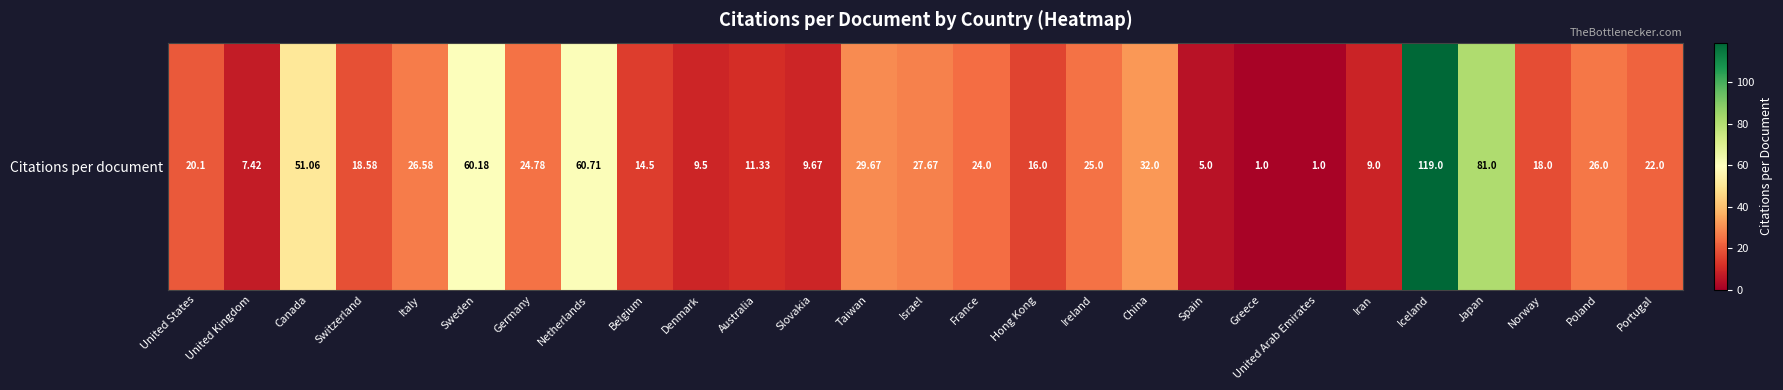

True or false: the data shows 1.0 at United Arab Emirates.

True